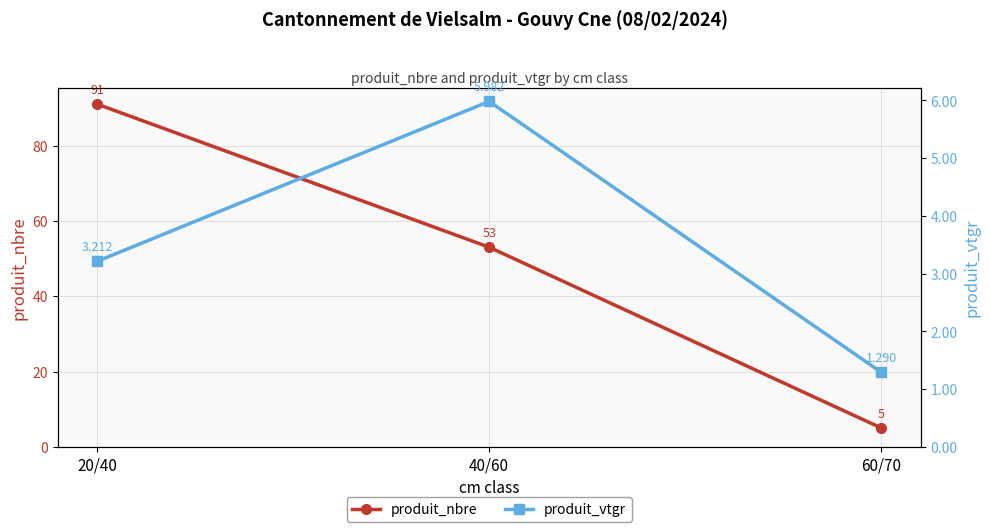

How many distinct data groups are displayed?

2